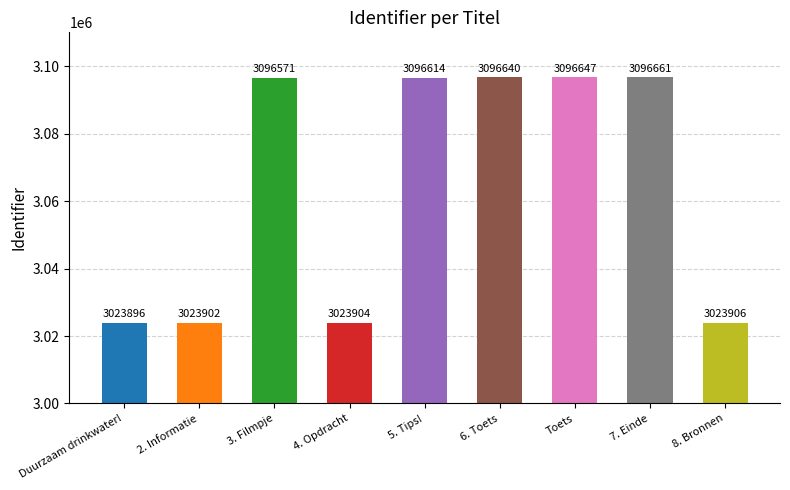

What is the difference between the maximum and minimum values?

72765